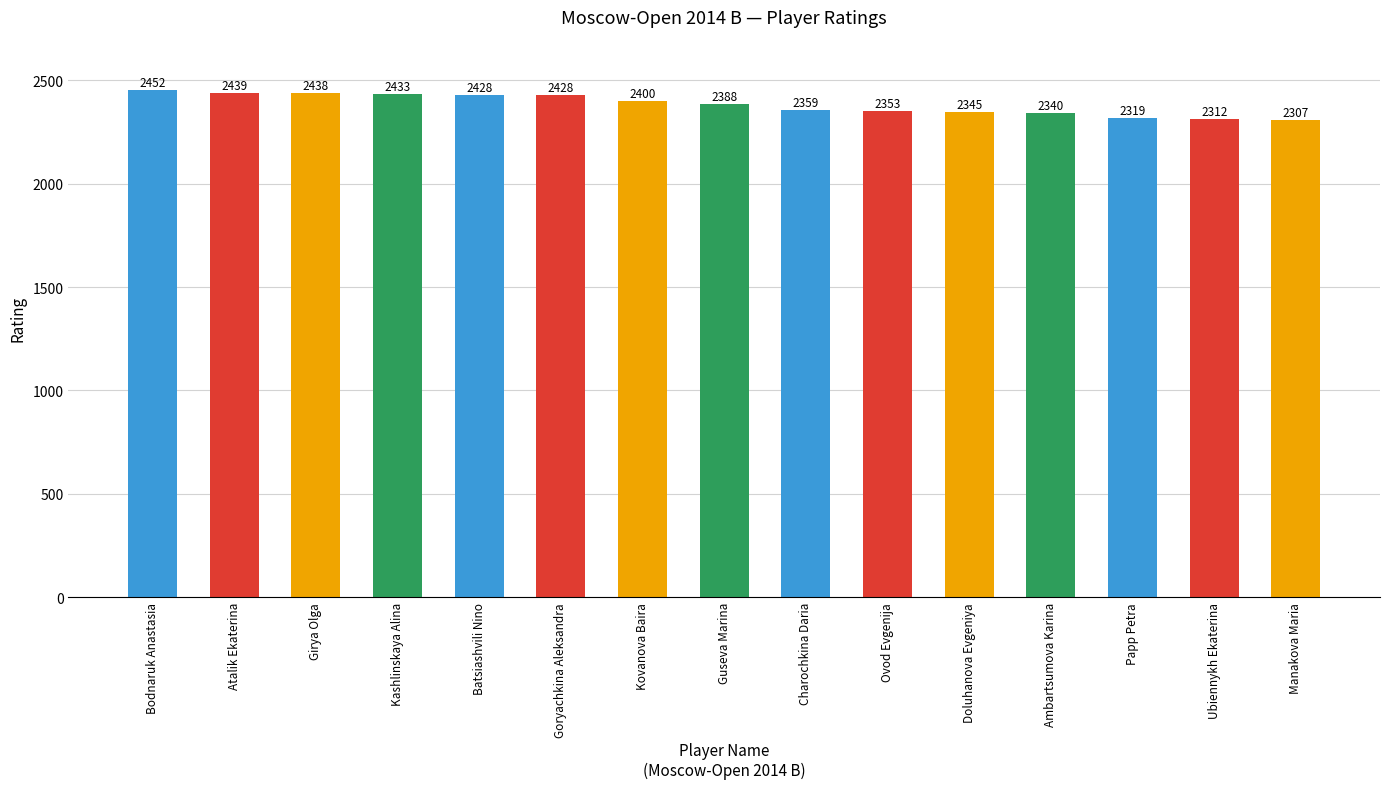

What is the difference between the maximum and minimum values?

145